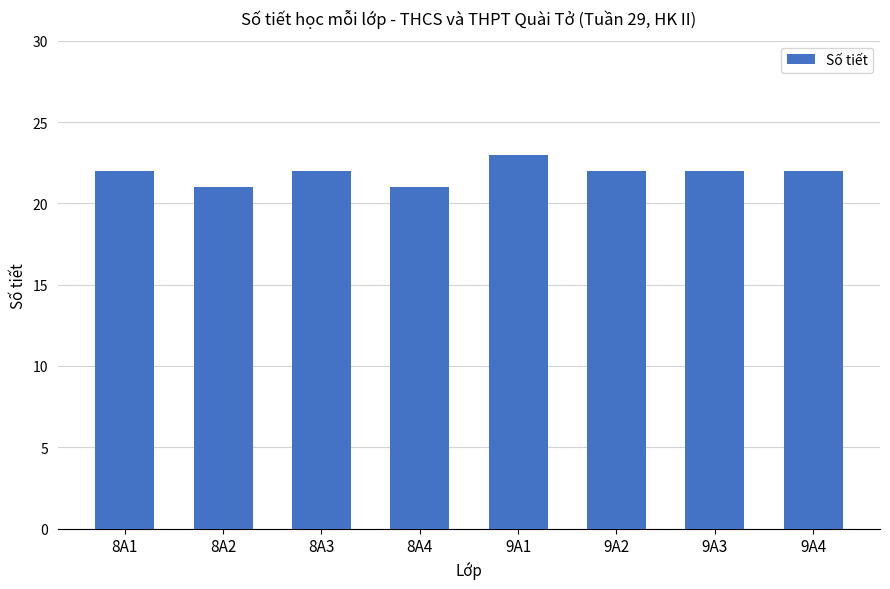

What is the label of the 3rd bar from the right?

9A2